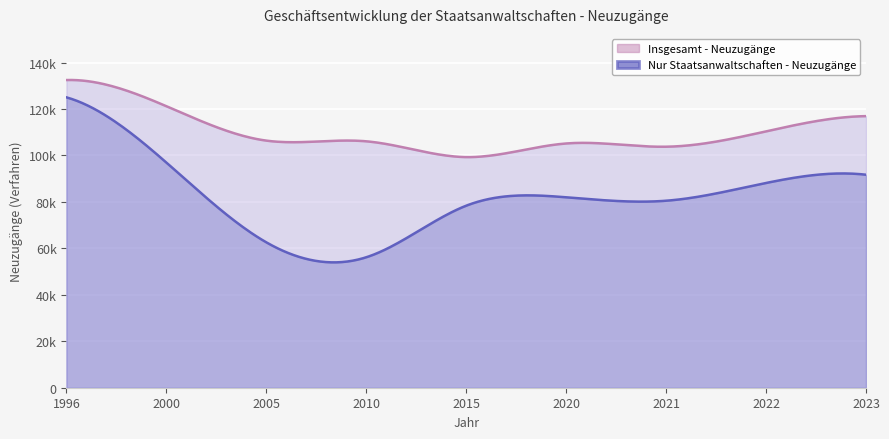

The value of Nur Staatsanwaltschaften - Neuzugänge at 1996 is 125045. True or false?

True